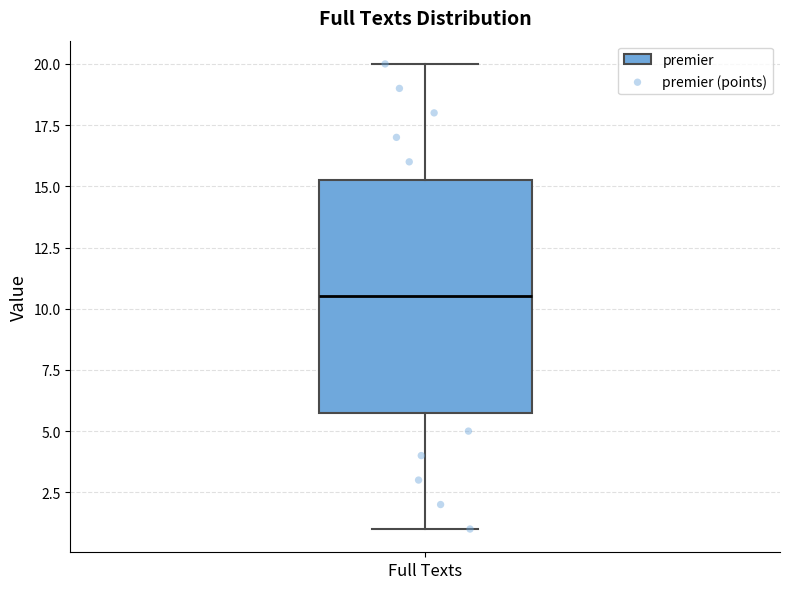

Read this box plot against the y-axis: the position of the median line, the range covered by the box, and the ends of both whiskers. The values are not printed on the chart, so give them approximately, as read against the axis.

median 10.5, box 6.0 to 15.5, whiskers 1.0 to 20.0